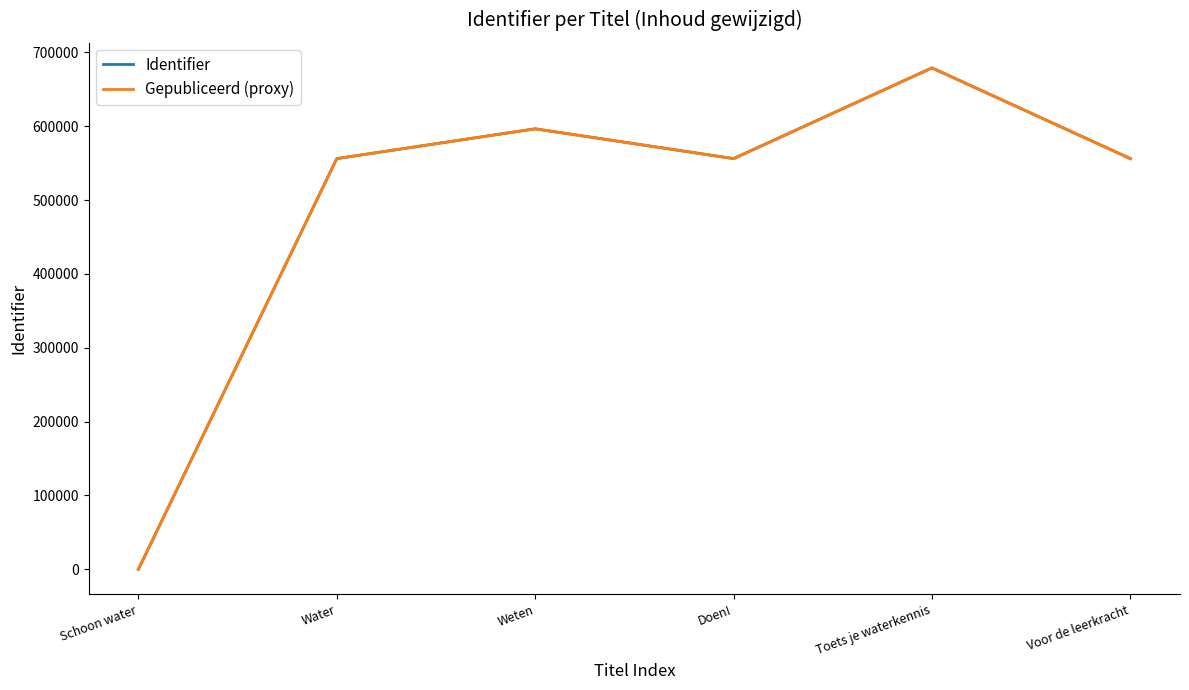

Does the chart have visible grid lines?

No